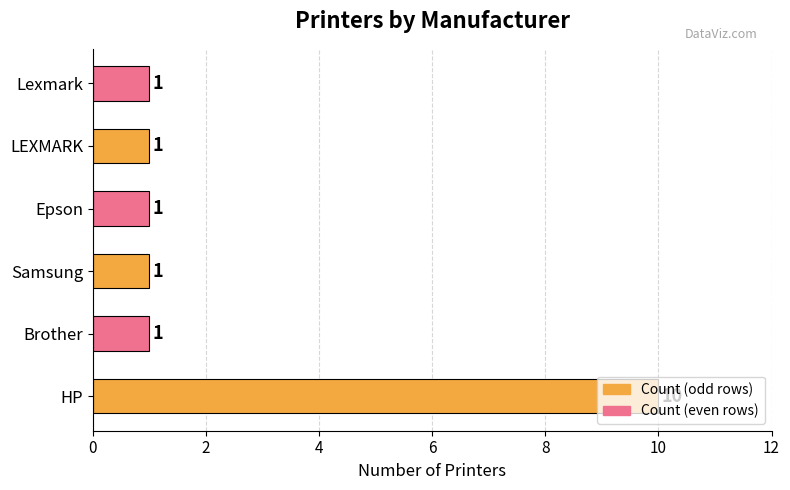

What is the sum of all values?

15